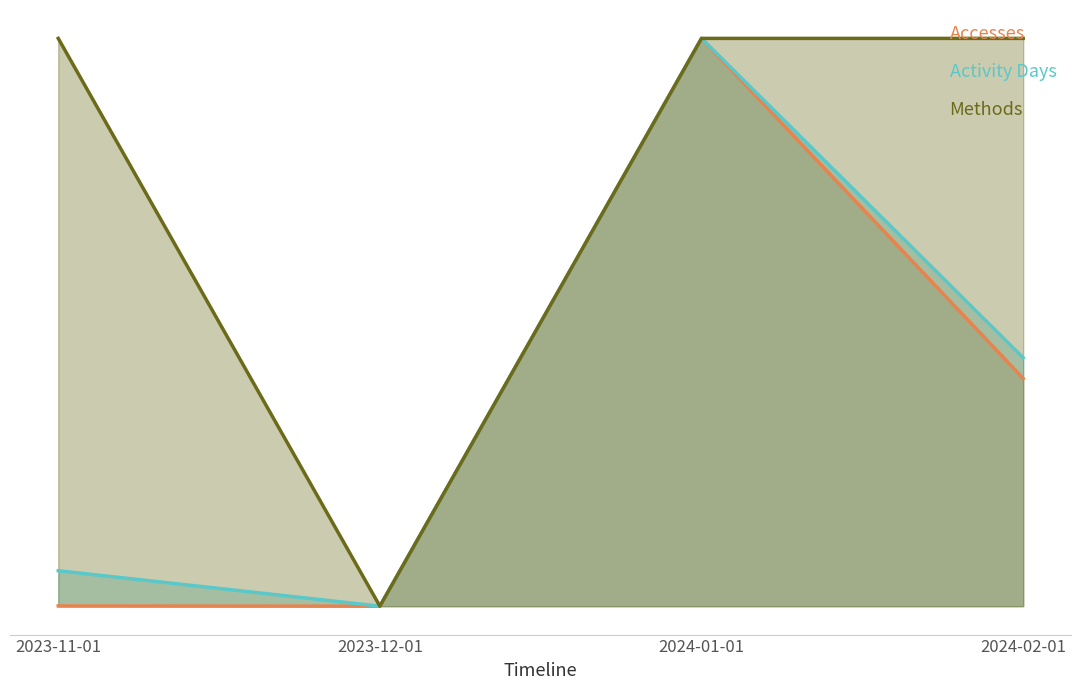

List the labels in order of Accesses value, smallest first.

2023-12-01, 2023-11-01, 2024-02-01, 2024-01-01